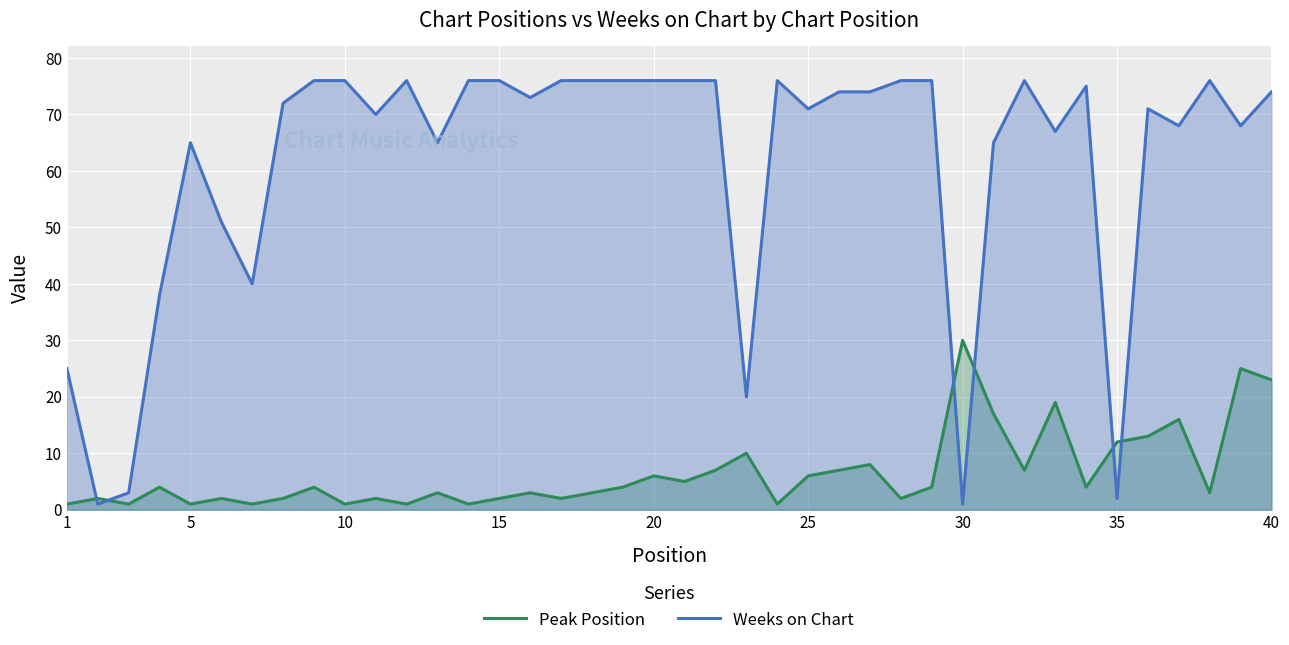

What is the difference between the maximum and minimum values in the Peak Position series?

29